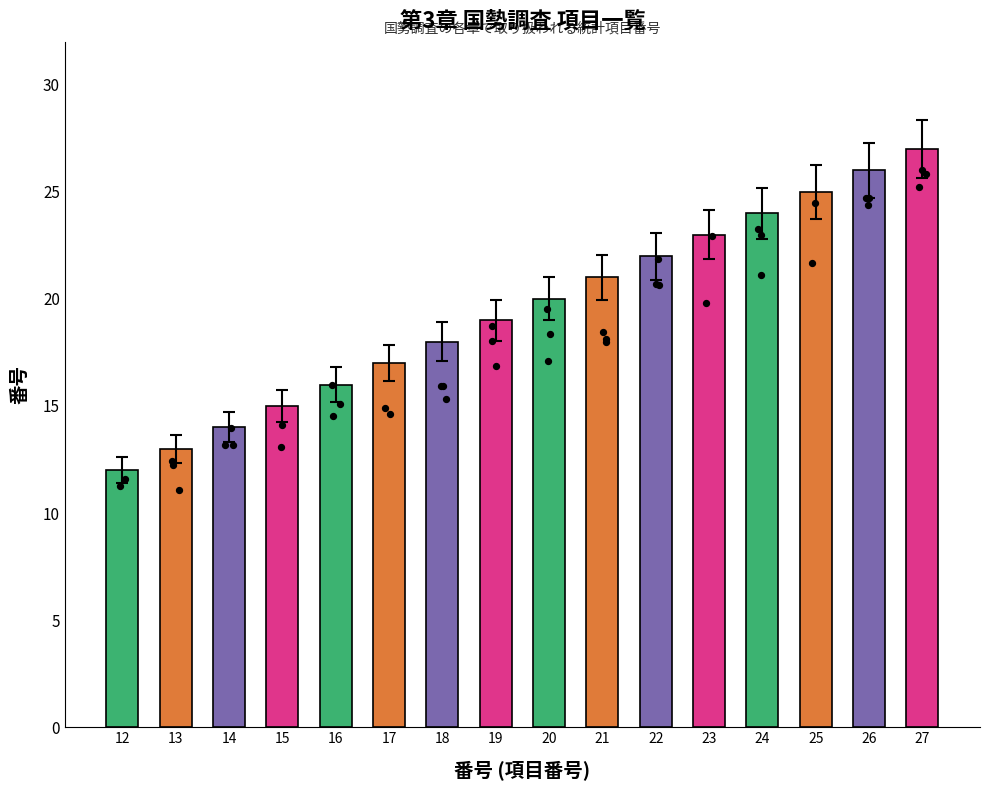

What is the change in value from 14 to 26?

+12